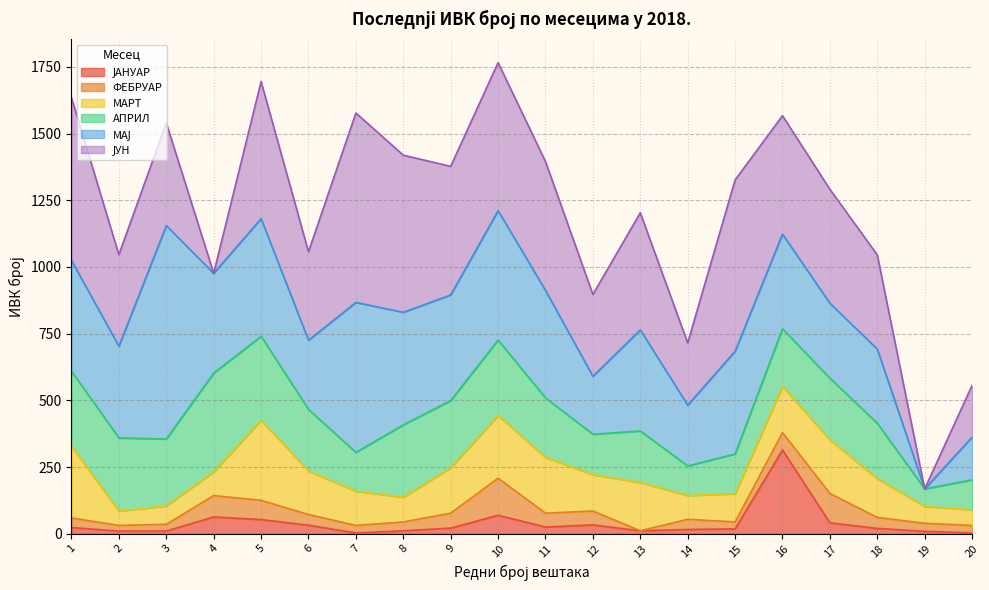

The МАРТ series shows 31 at 2. True or false?

False